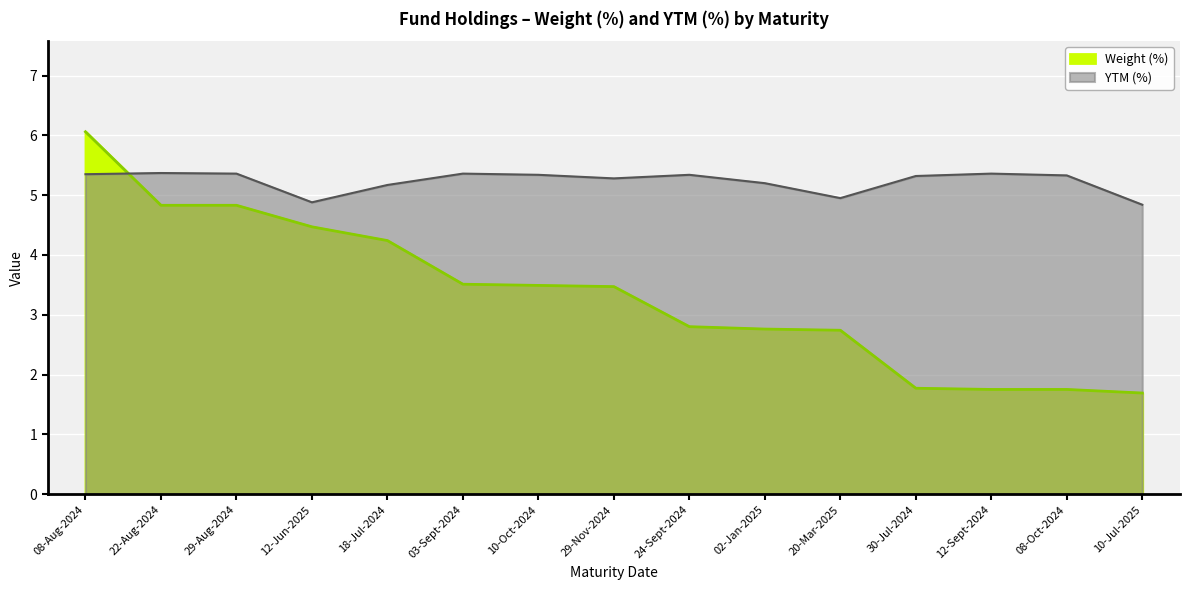

List the labels in order of Weight (%) value, largest first.

08-Aug-2024, 22-Aug-2024, 29-Aug-2024, 12-Jun-2025, 18-Jul-2024, 03-Sept-2024, 10-Oct-2024, 29-Nov-2024, 24-Sept-2024, 02-Jan-2025, 20-Mar-2025, 30-Jul-2024, 12-Sept-2024, 08-Oct-2024, 10-Jul-2025